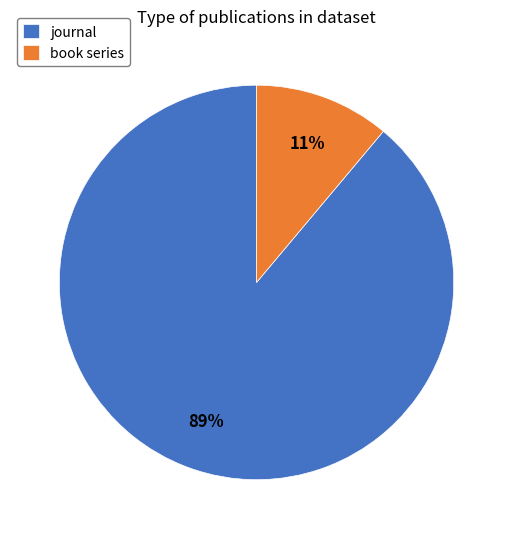

Is it true that book series is 11% of the pie?

True